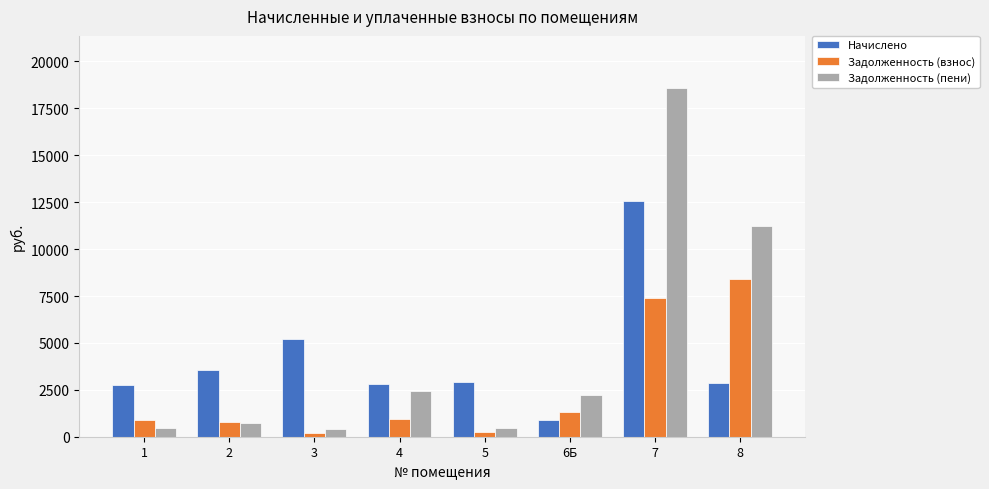

The value of Начислено at 5 is 4783.9. True or false?

False